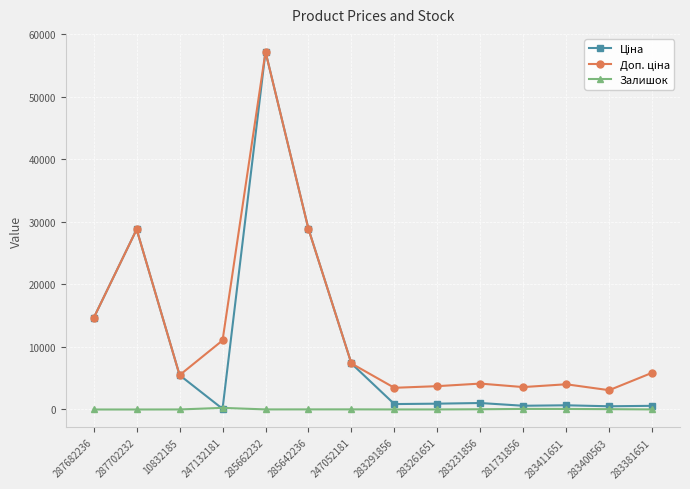

True or false: Залишок has a value of 0.0 at 287702232.

True